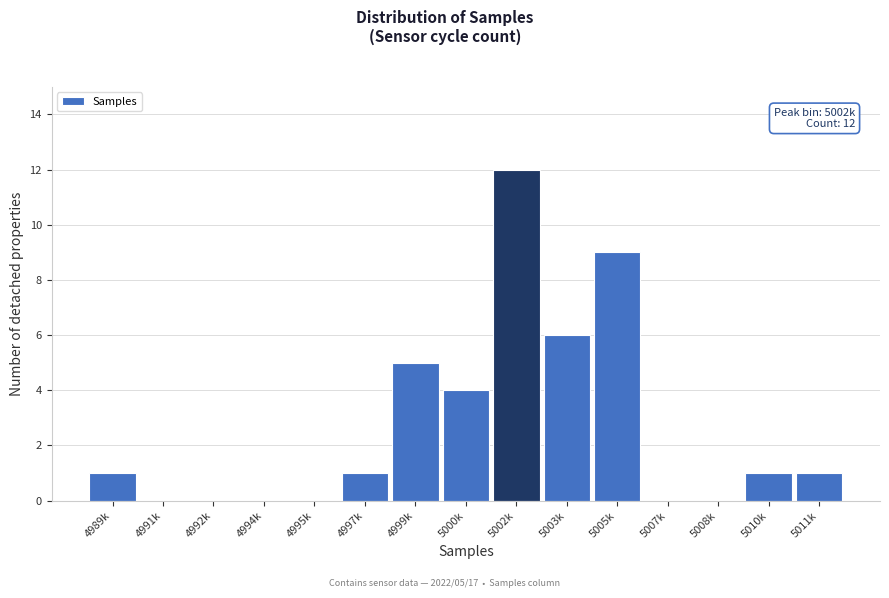

Reading left to right, what are all the values shown in this chart?

4989k=1	4991k=0	4992k=0	4994k=0	4995k=0	4997k=1	4999k=5	5000k=4	5002k=12	5003k=6	5005k=9	5007k=0	5008k=0	5010k=1	5011k=1